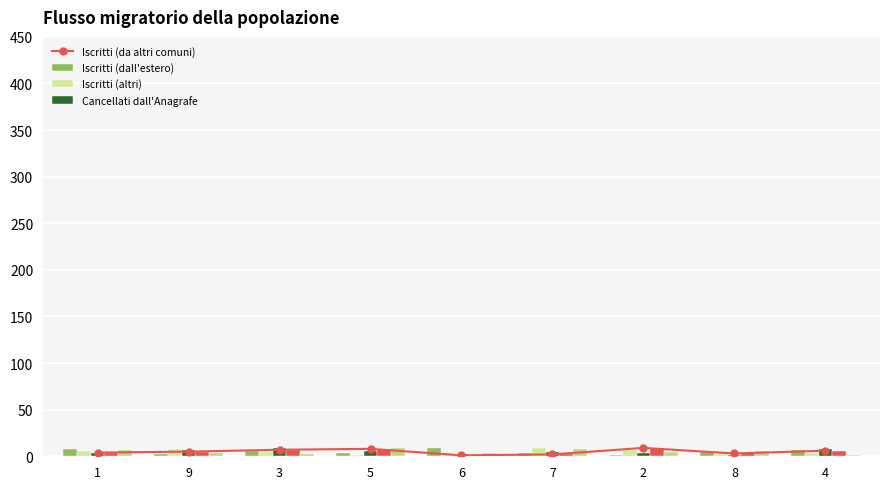

List the labels in order of Iscritti (altri) value, largest first.

3, 4, 9, 5, 7, 2, 1, 6, 8